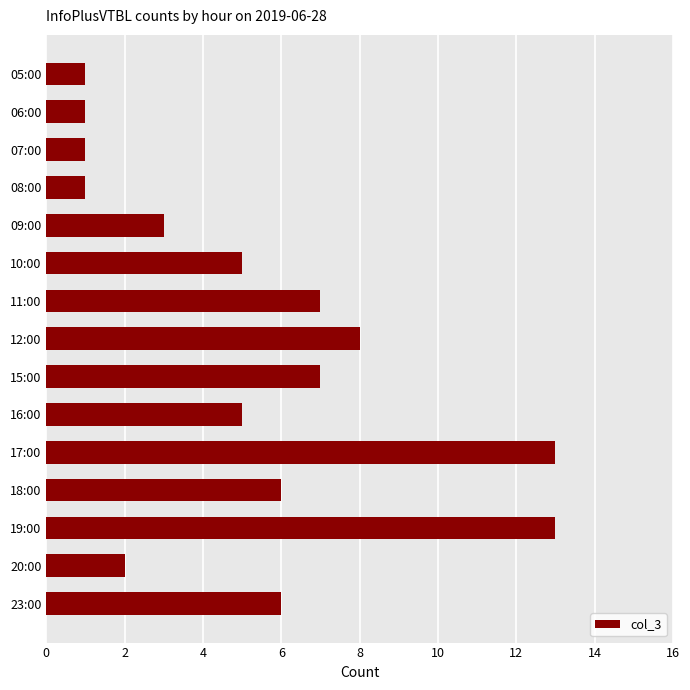

What is the greatest value displayed?

13